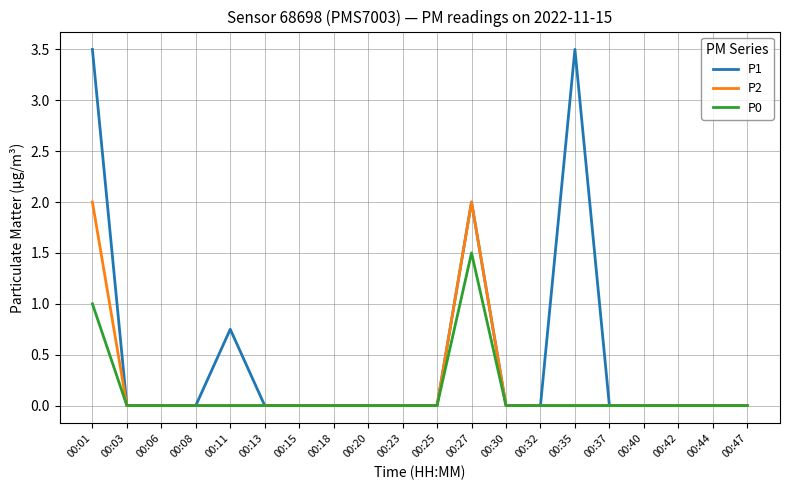

What is the sum of all P2 values?

4.0